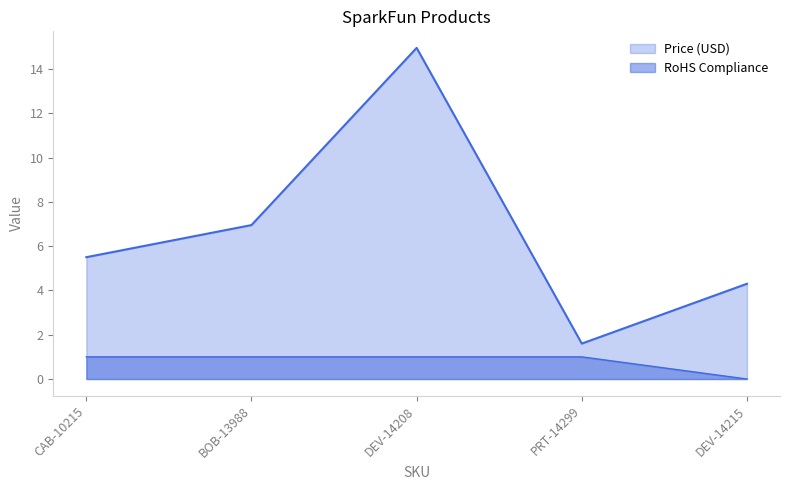

Which series has the widest spread of values?

Price (USD)